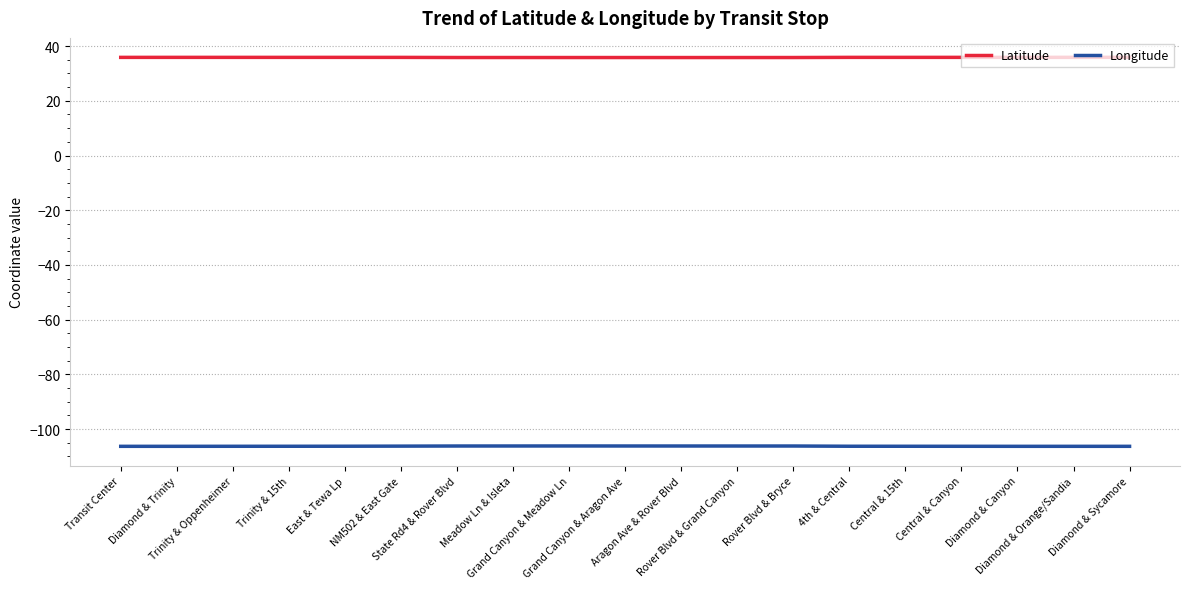

Rank the series by their average value, from lowest to highest.

Longitude, Latitude